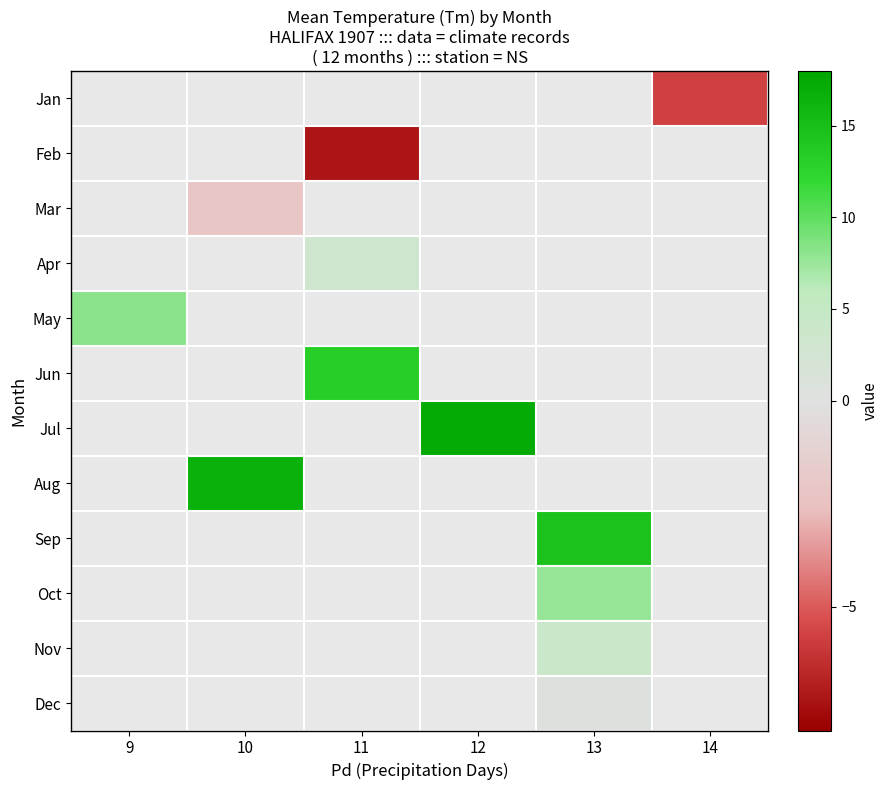

What is the minimum value shown in the chart?

-7.2